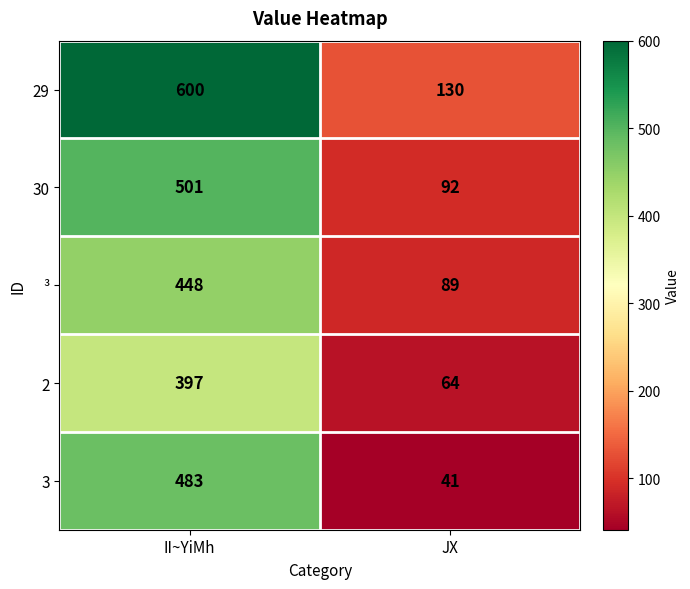

What is the approximate value of 29 at JX, to the nearest 5?

130